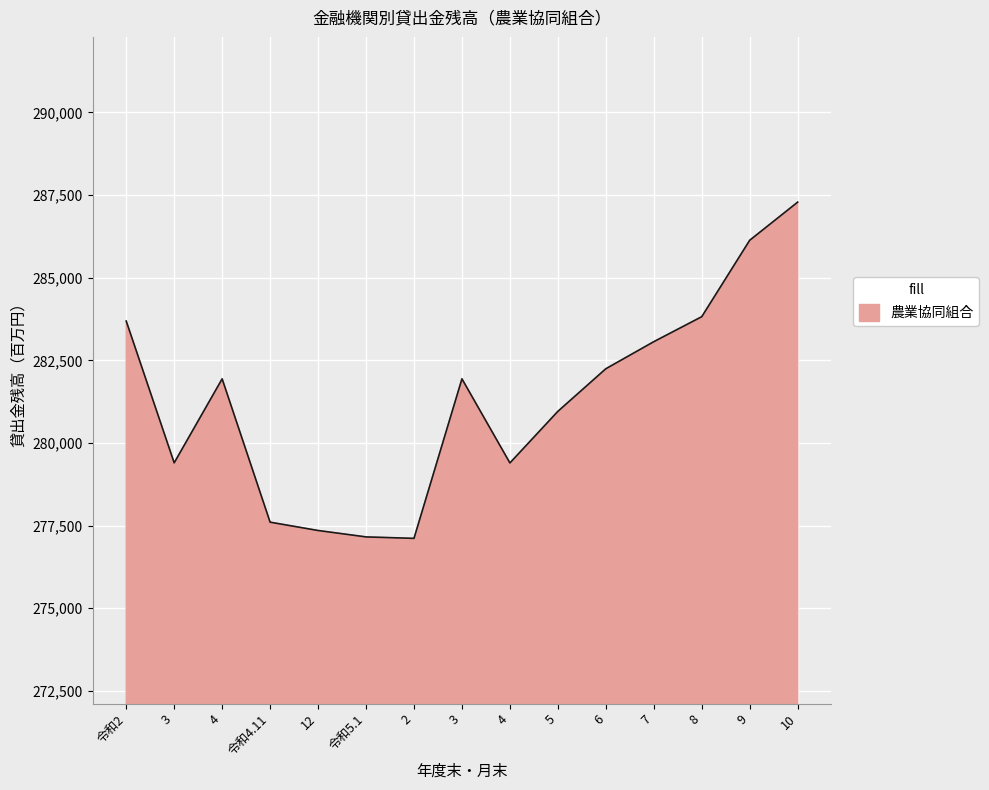

What is the sum of the values at 10 and 令和5.1?

564445